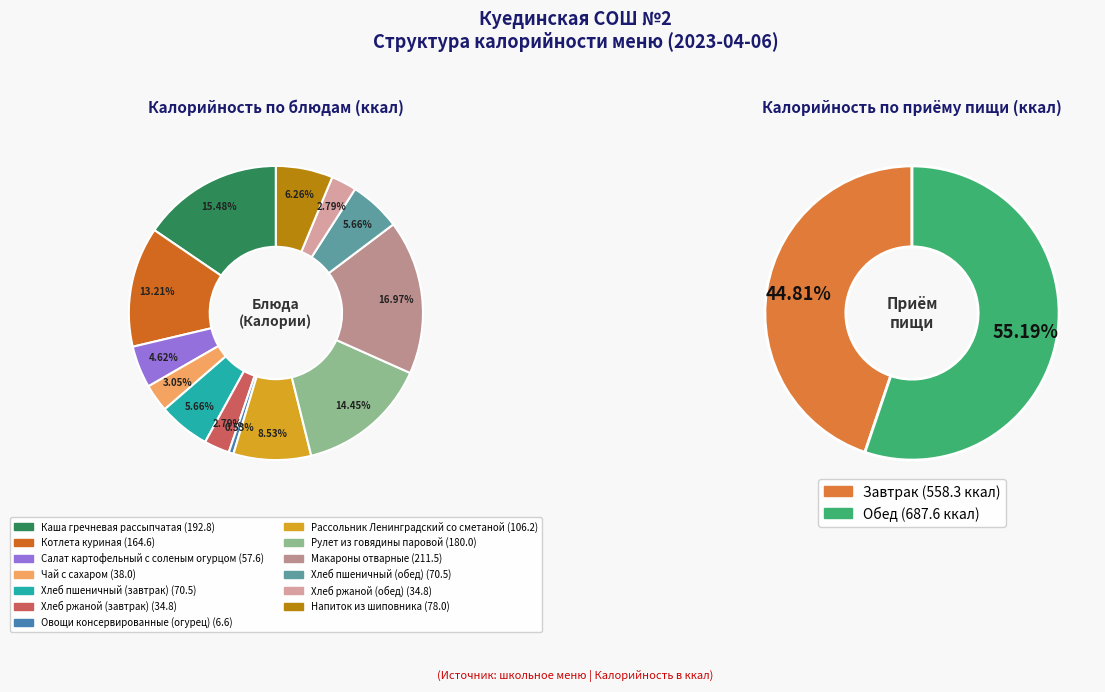

The Каша гречневая рассыпчатая slice represents 15% of the pie. True or false?

True